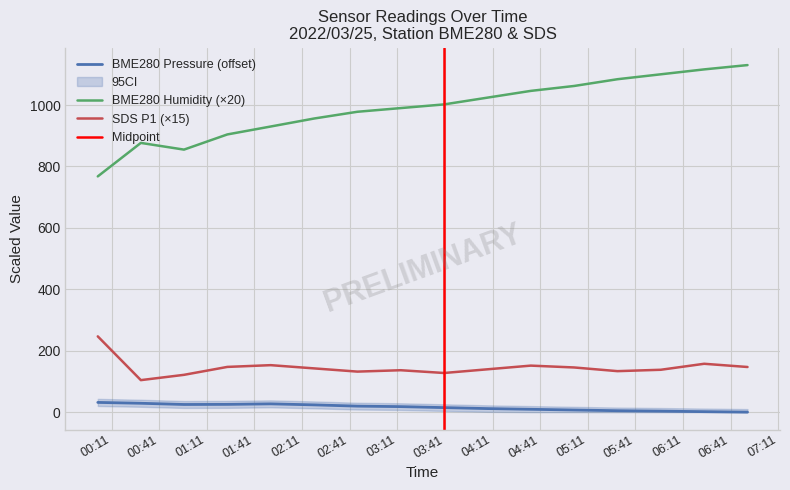

True or false: SDS P1 (×15) and BME280 Pressure (offset) intersect in this chart.

False